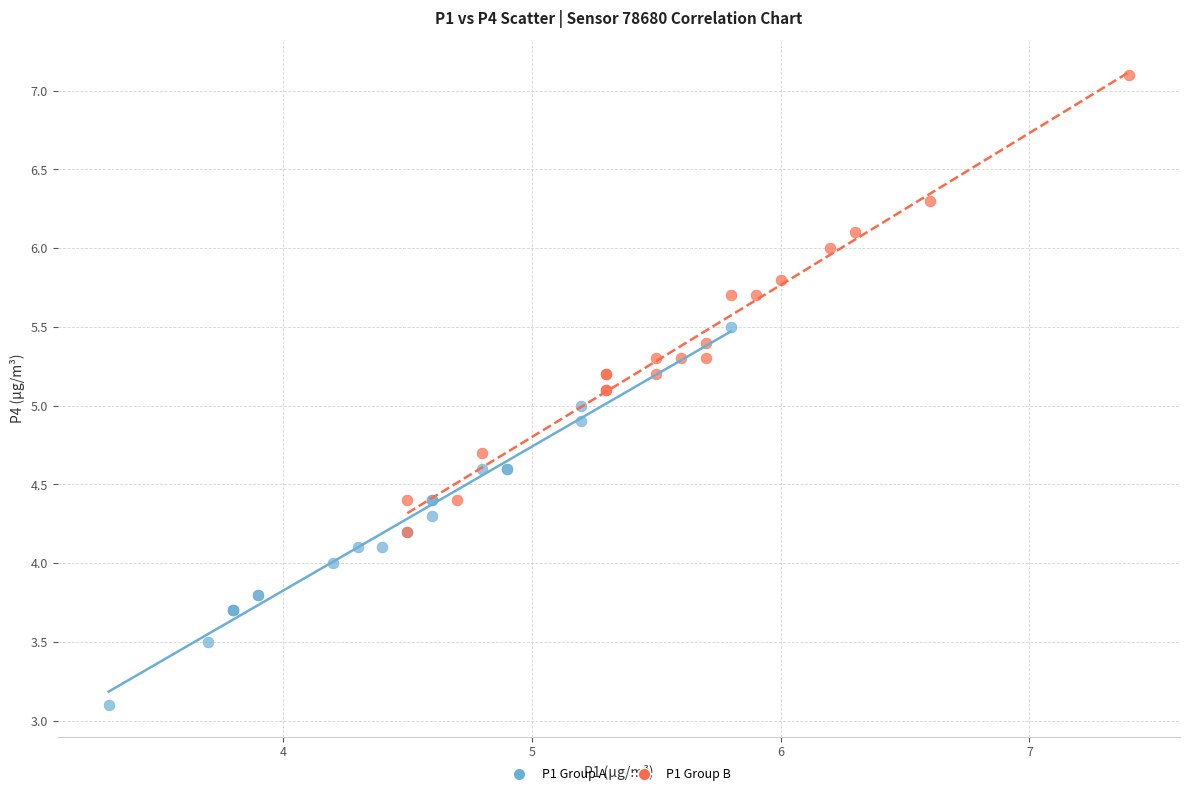

Which series has the widest spread of Y values?

P1 Group B